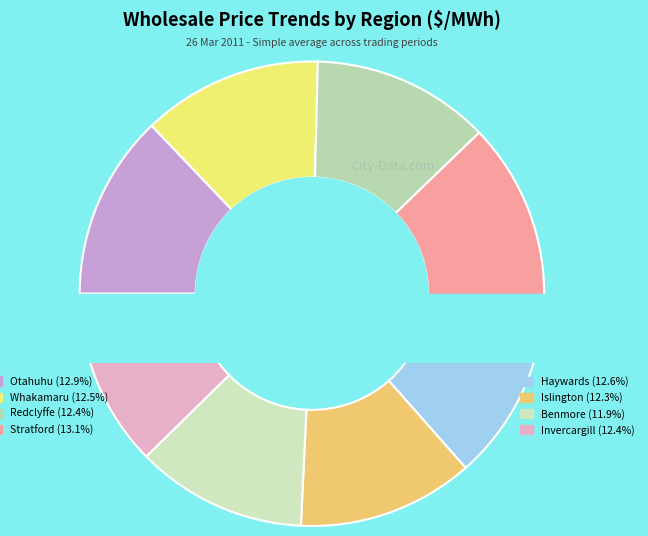

To the nearest percent, what percentage of the pie is Invercargill?

12%